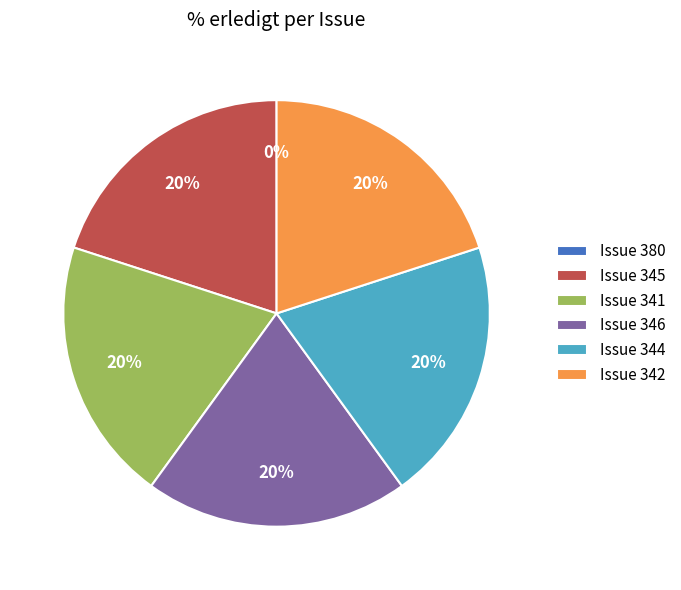

Rank the categories by value from highest to lowest.

345, 341, 346, 344, 342, 380